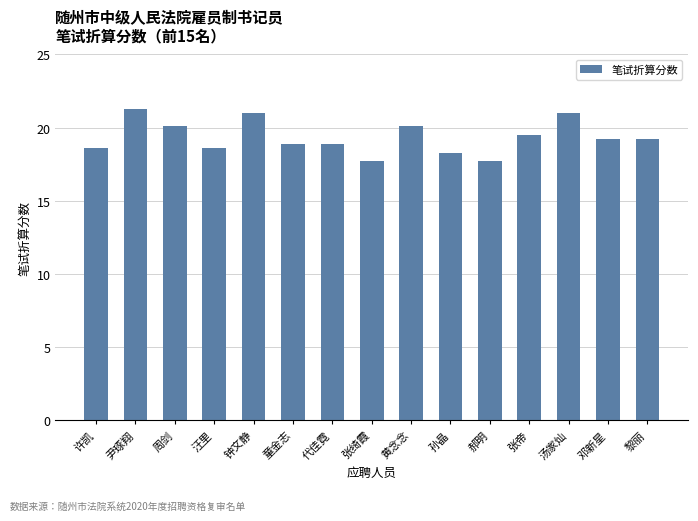

The chart shows a value of 26.1 at 许凯. True or false?

False